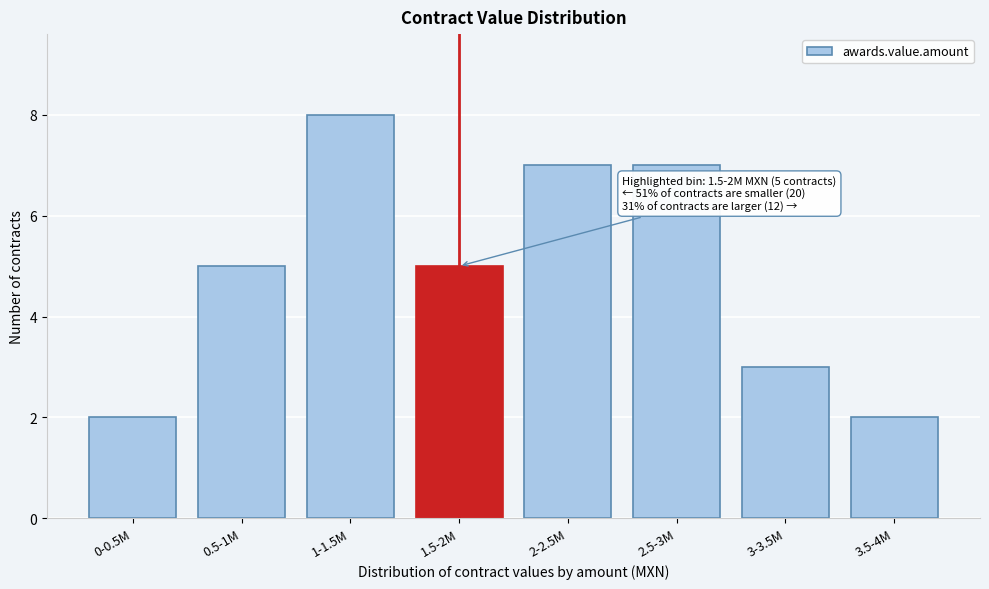

Reading left to right, list all the values displayed in this chart.

2	5	8	5	7	7	3	2